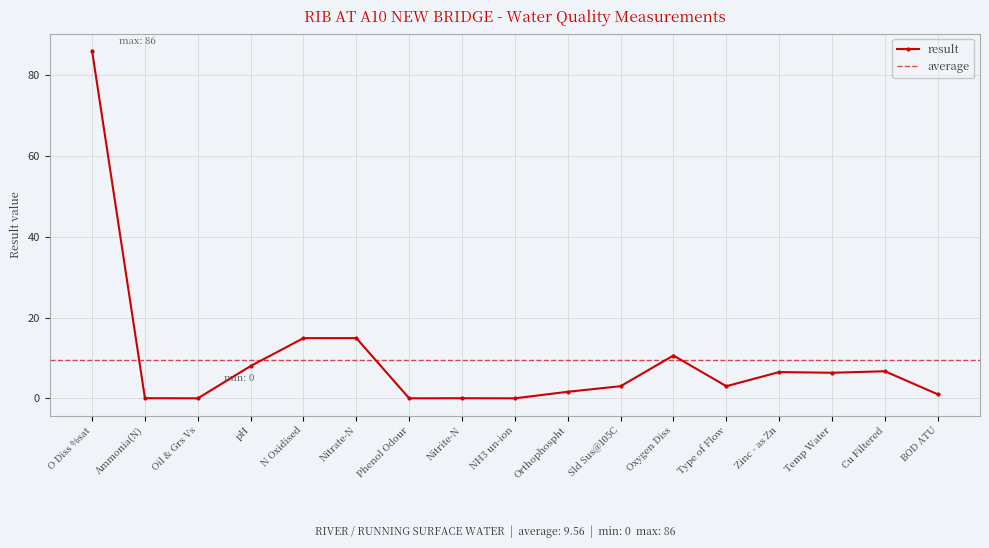

At which category does the data reach its first local peak?

Nitrite-N